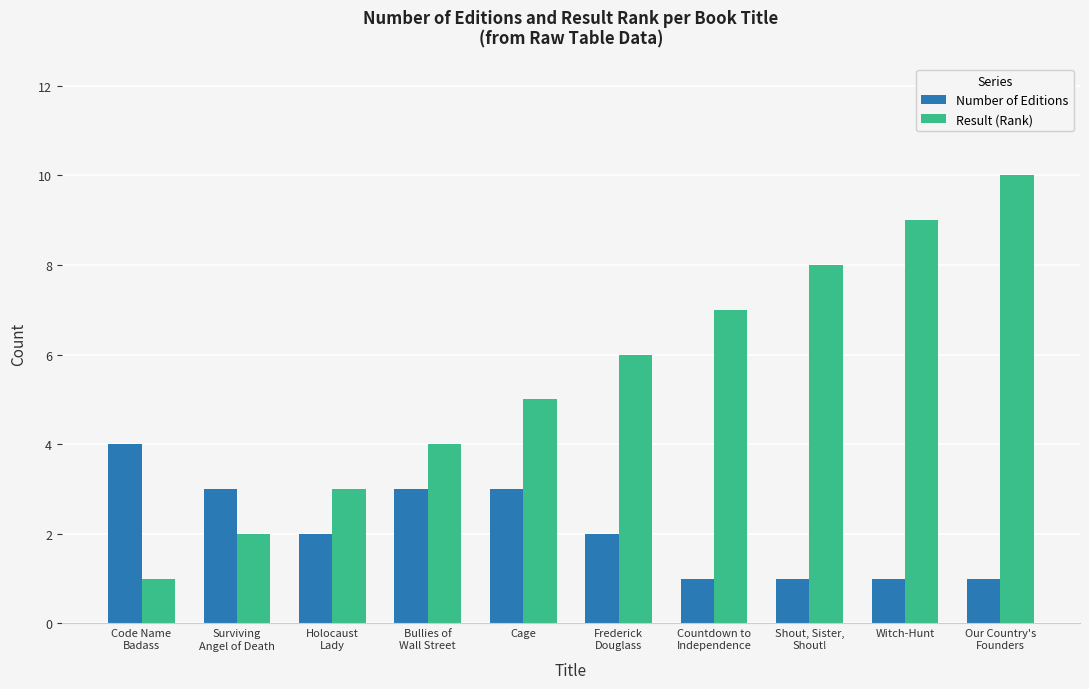

Reading left to right, extract all data points from this chart.

Number of Editions: 4	3	2	3	3	2	1	1	1	1
Result (Rank): 1	2	3	4	5	6	7	8	9	10